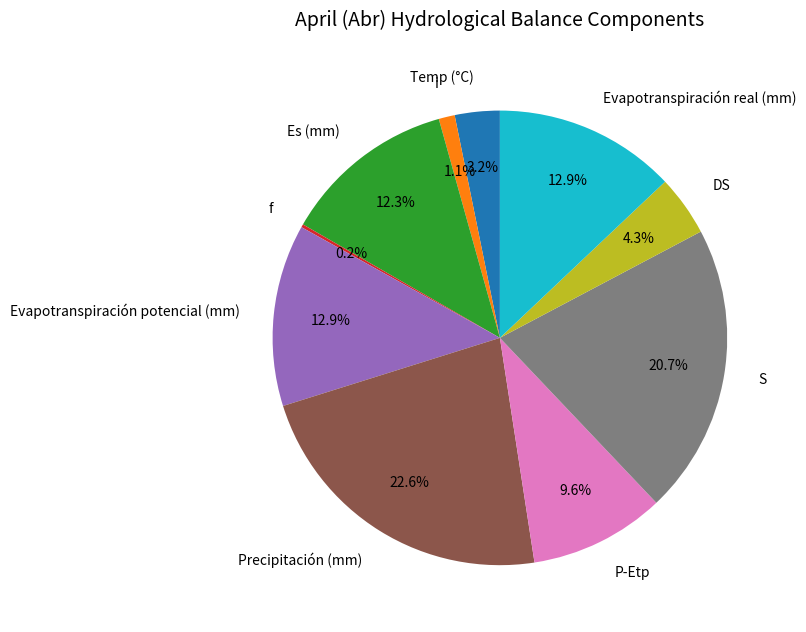

To the nearest percent, what portion does i represent?

1%